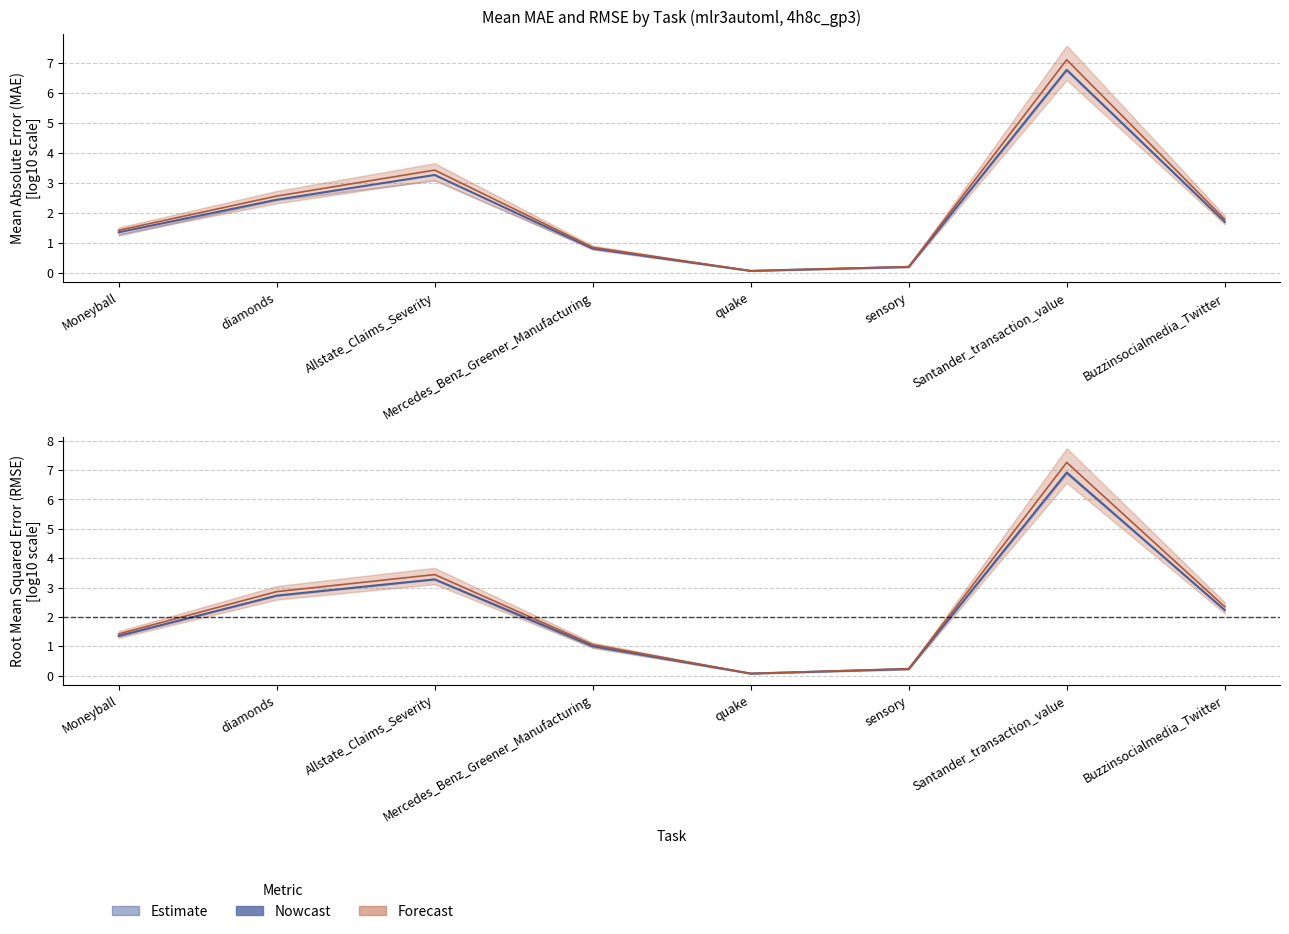

What is the label of the 3rd point from the right?

sensory